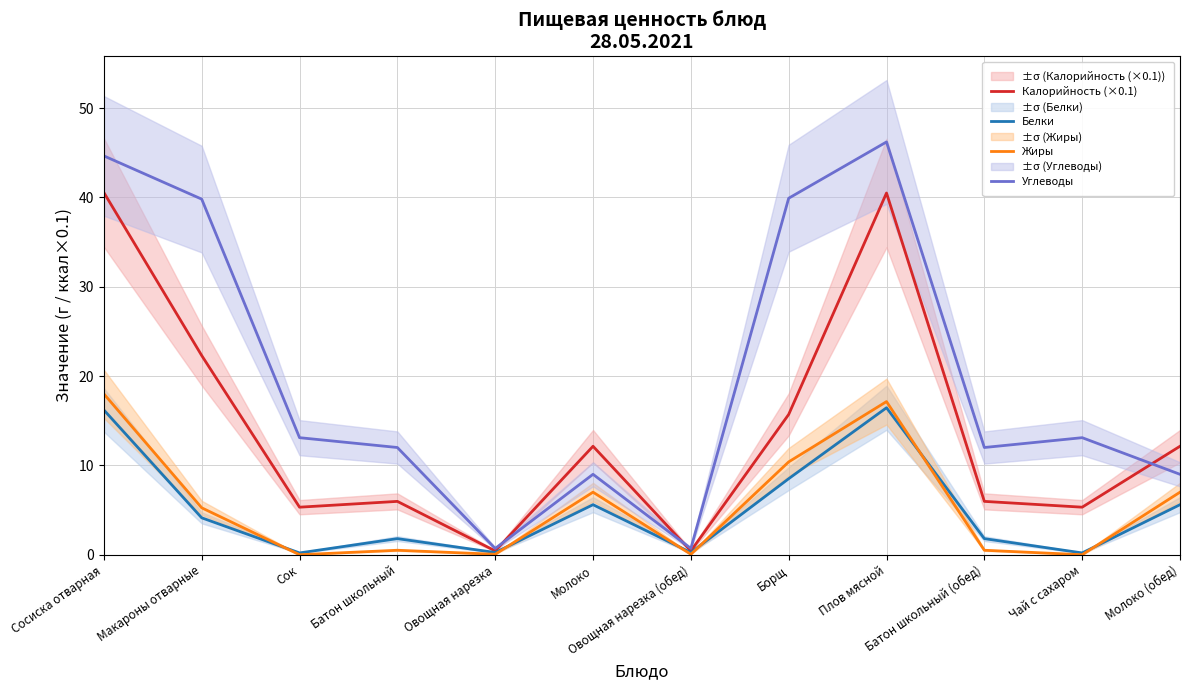

What is the difference between the maximum and second lowest values in the Белки series?

16.2